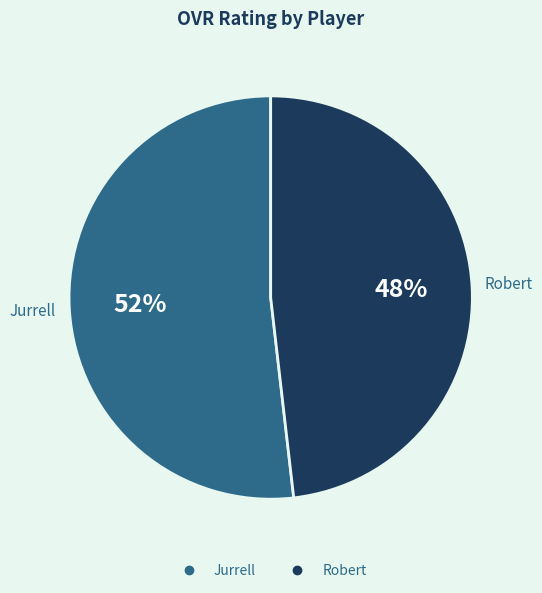

What is the smallest slice in the pie chart?

Robert